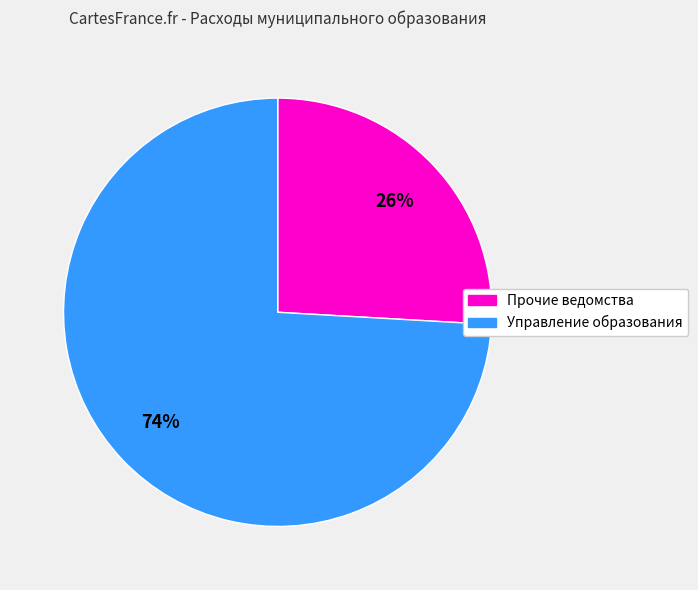

Is there any slice that represents more than half of the pie?

Yes